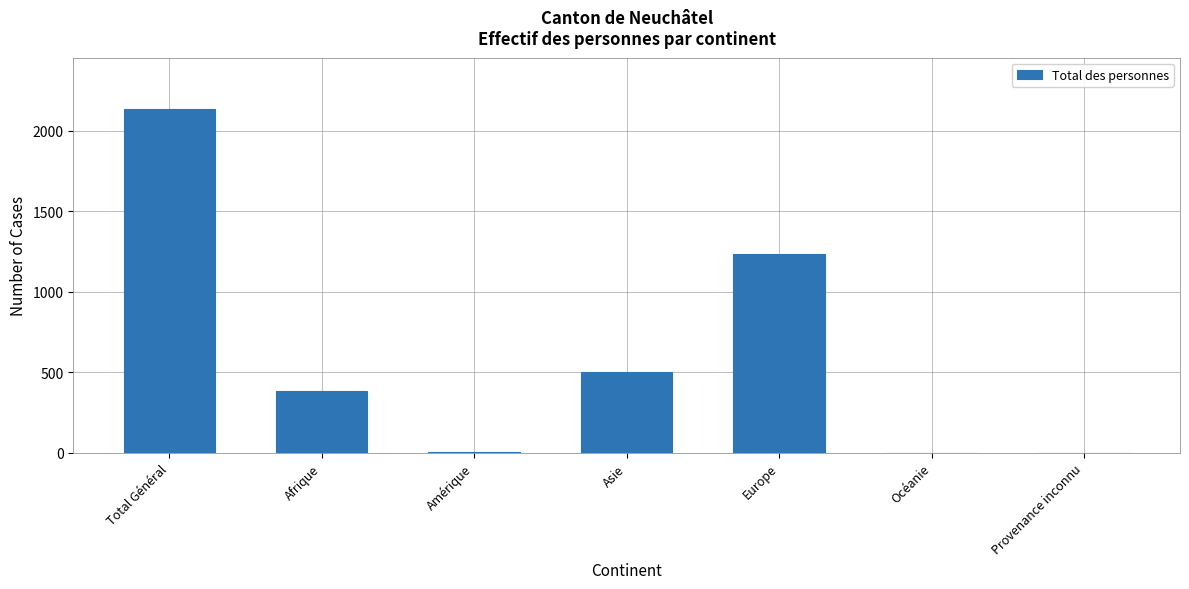

What is the sum of all values?

4258